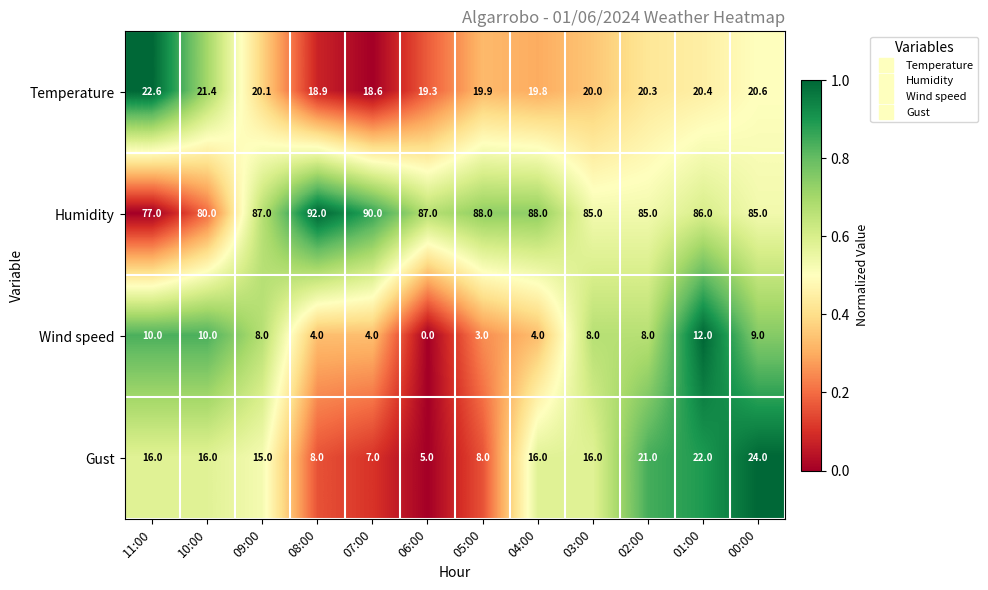

What is the average value of the Humidity series?

85.8